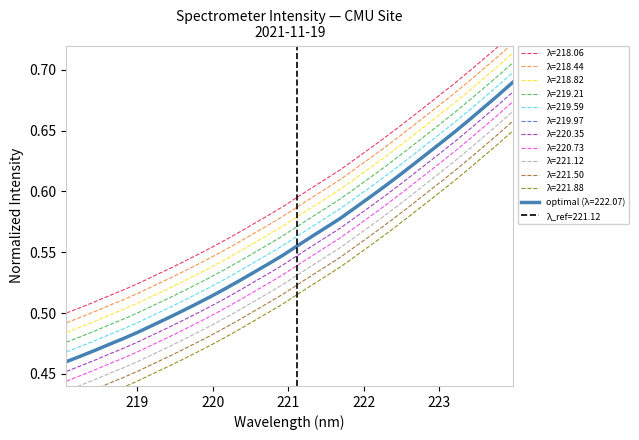

Count the values in the range 0 to 1.

32